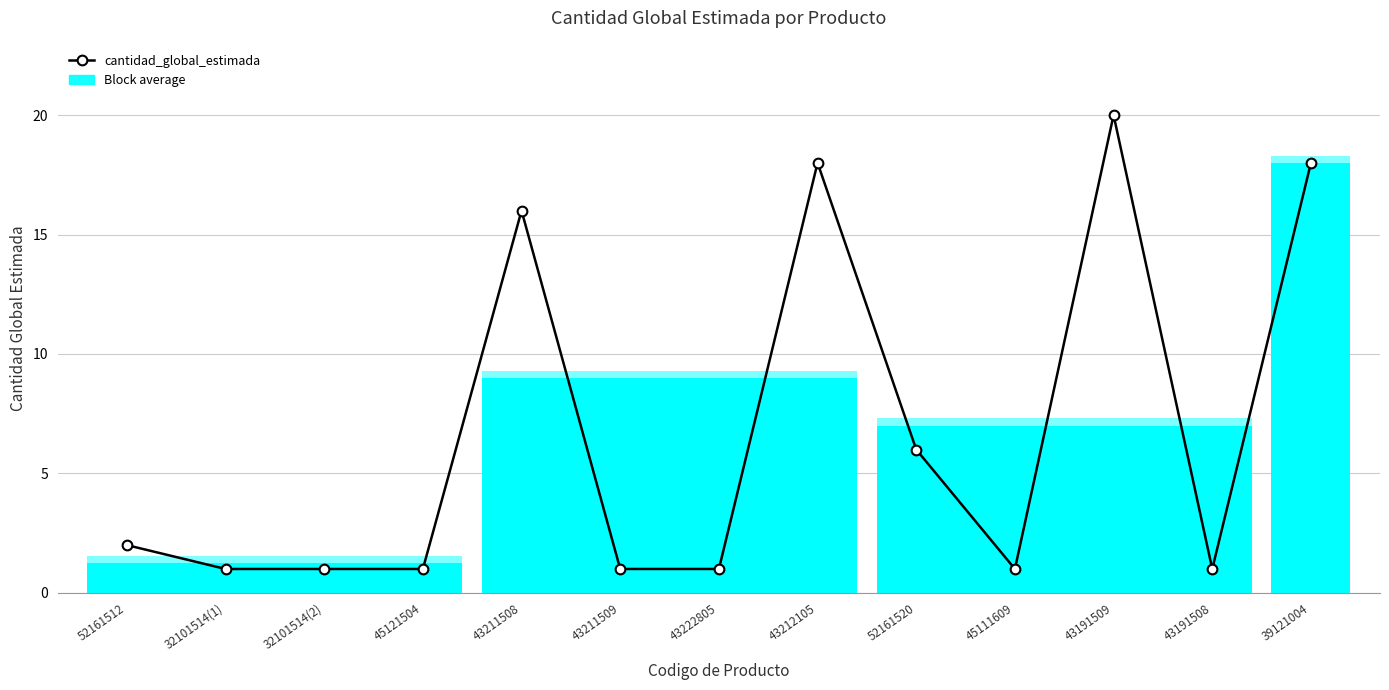

Does the chart display data point markers on the line(s)?

Yes